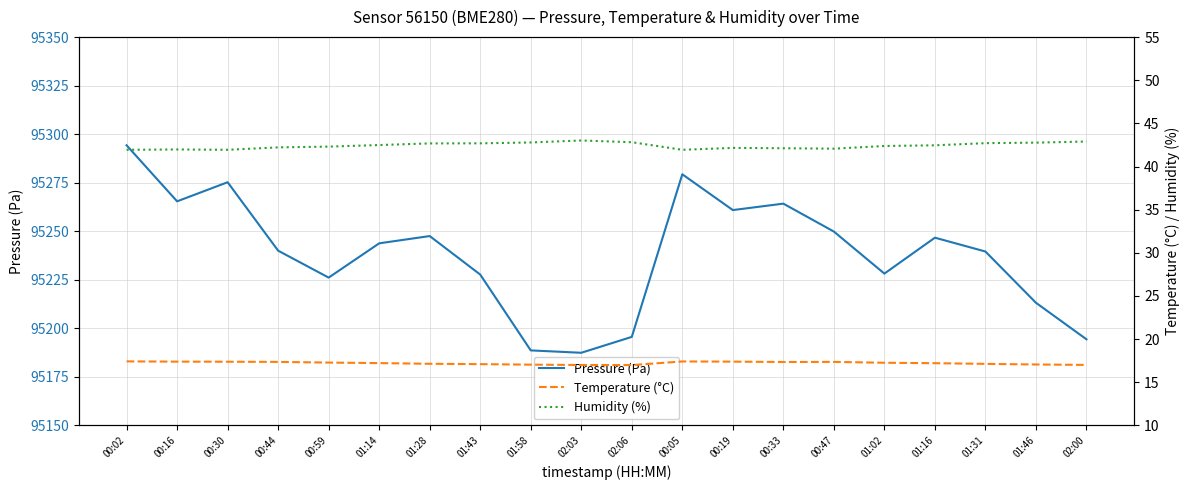

True or false: Pressure (Pa) and Temperature (°C) intersect in this chart.

False